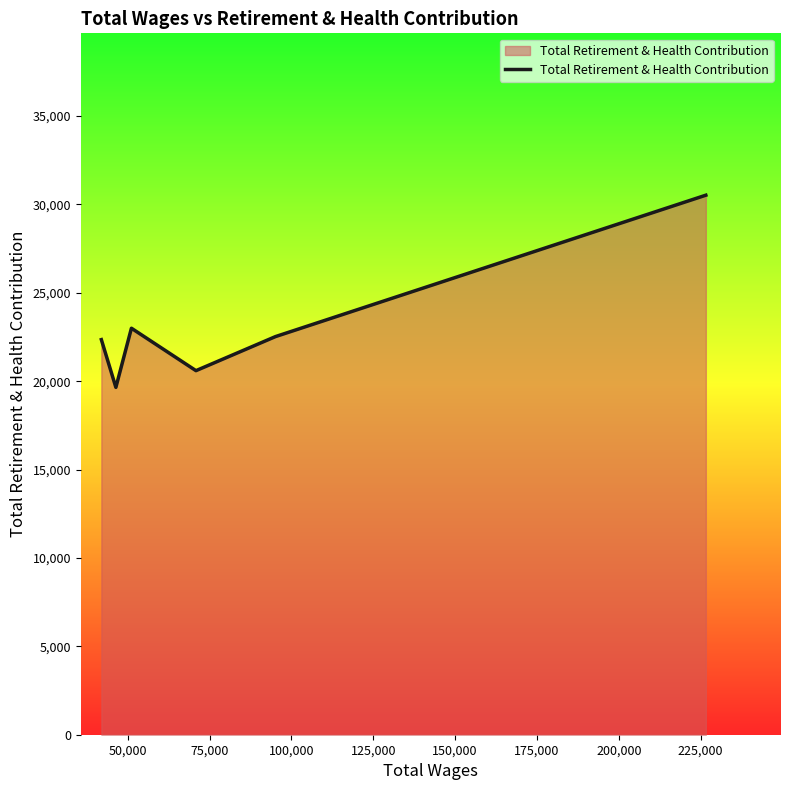

How many interior local valleys (lower than both neighbors) does the data have?

2